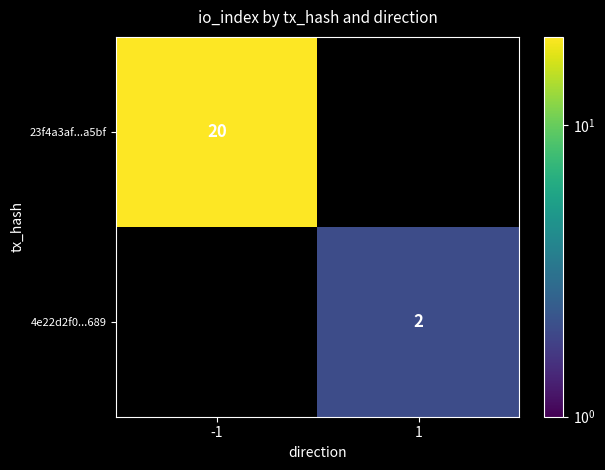

Is it true that 4e22d2f0...689 equals 1 at 1?

False